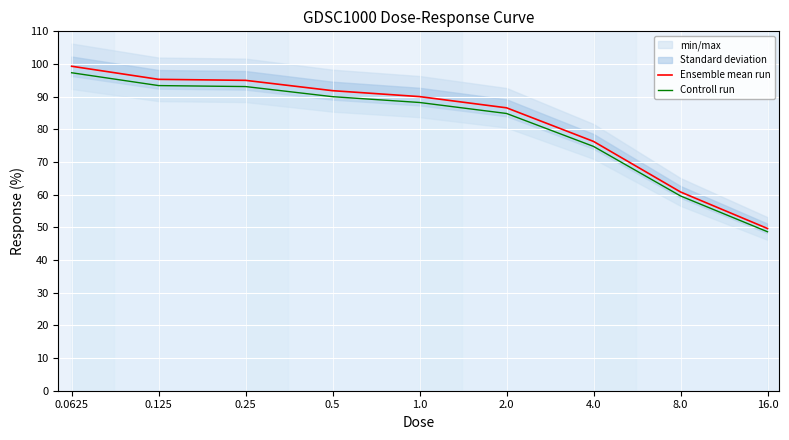

True or false: Ensemble mean run has more than 1 interior local peaks.

False